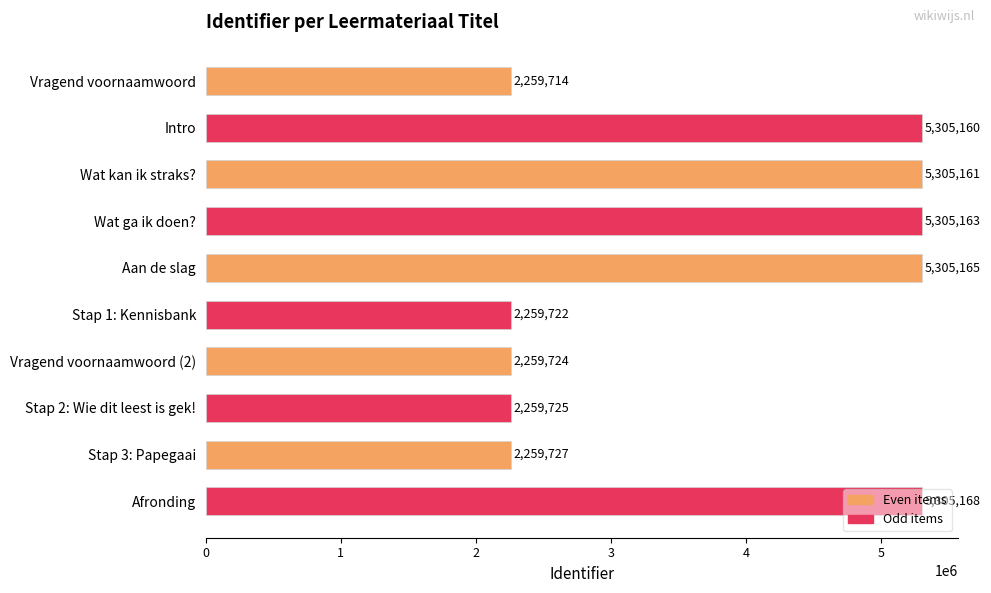

List the labels in order of value, smallest first.

Vragend voornaamwoord, Stap 1: Kennisbank, Vragend voornaamwoord (2), Stap 2: Wie dit leest is gek!, Stap 3: Papegaai, Intro, Wat kan ik straks?, Wat ga ik doen?, Aan de slag, Afronding